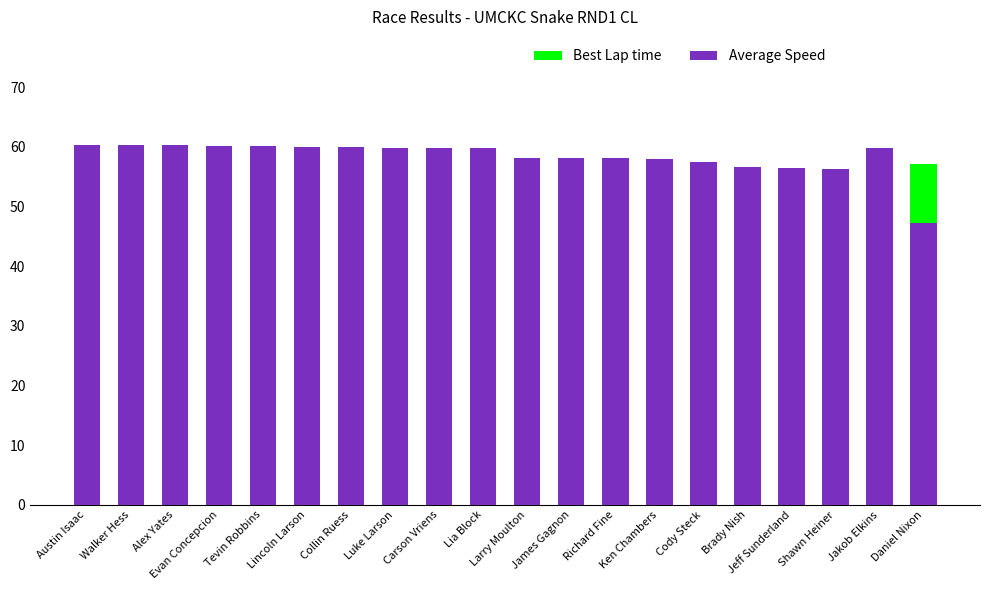

At which category does the chart reach its minimum across all series?

Evan Concepcion